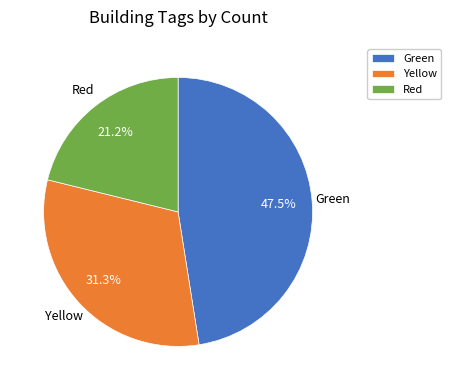

Combined, do Yellow and Red account for over 50%?

Yes